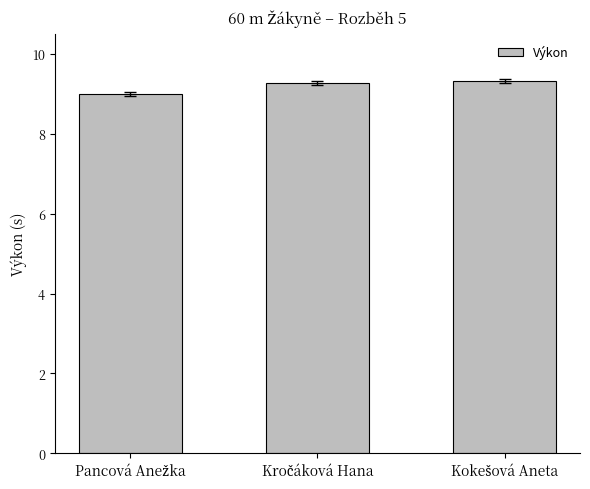

What is the greatest value displayed?

9.3